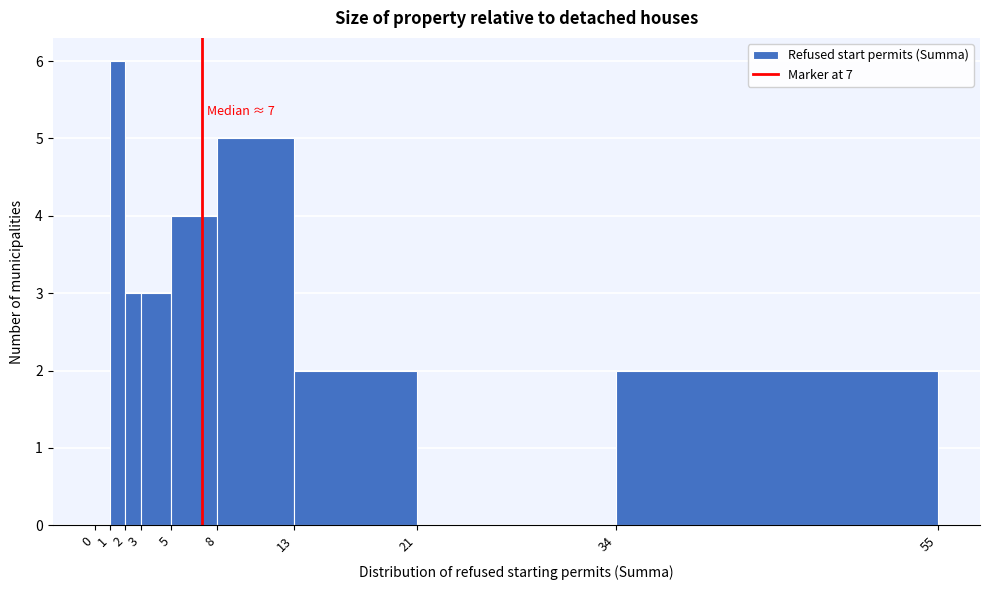

Which range on the x-axis has the tallest bar?

1 to 2